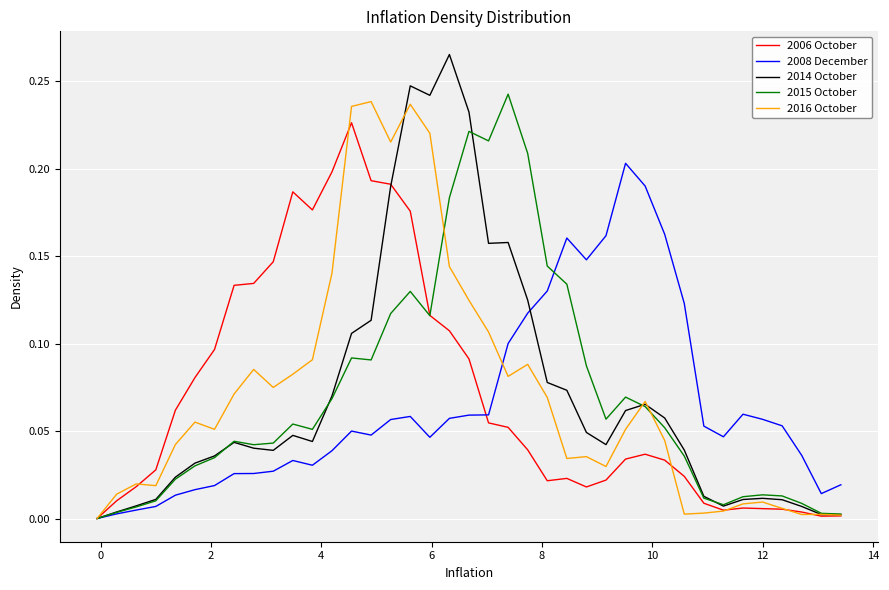

Count the number of data series in this chart.

5